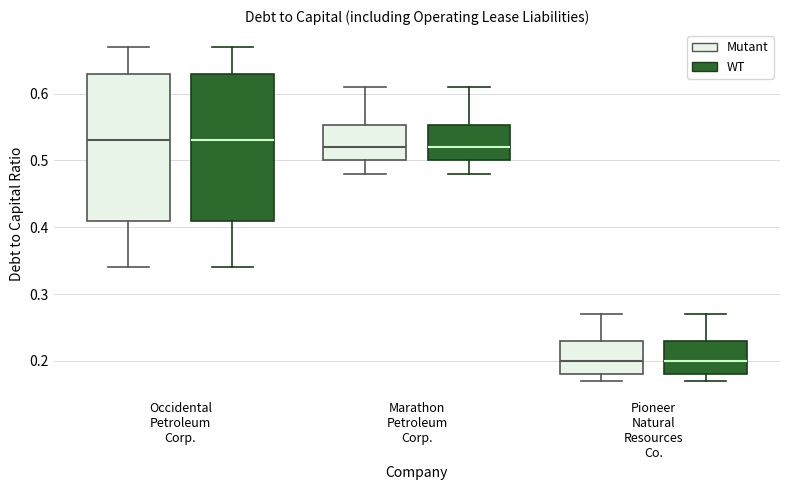

Reading left to right, read every box against the y-axis: the position of its median line, the range the box covers, and the ends of its whiskers. The values are not printed on the chart, so give them approximately, as read against the axis.

Occidental Petroleum Corp. (Mutant): median 0.53, box 0.41 to 0.63, whiskers 0.34 to 0.67
Occidental Petroleum Corp. (WT): median 0.53, box 0.41 to 0.63, whiskers 0.34 to 0.67
Marathon Petroleum Corp. (Mutant): median 0.52, box 0.50 to 0.55, whiskers 0.48 to 0.61
Marathon Petroleum Corp. (WT): median 0.52, box 0.50 to 0.55, whiskers 0.48 to 0.61
Pioneer Natural Resources Co. (Mutant): median 0.20, box 0.18 to 0.23, whiskers 0.17 to 0.27
Pioneer Natural Resources Co. (WT): median 0.20, box 0.18 to 0.23, whiskers 0.17 to 0.27